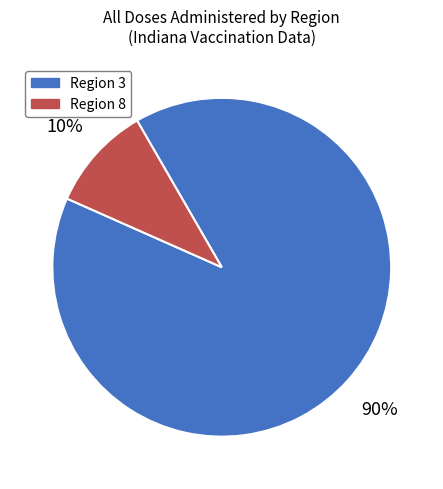

Between Region 3 and Region 8, which is larger?

Region 3